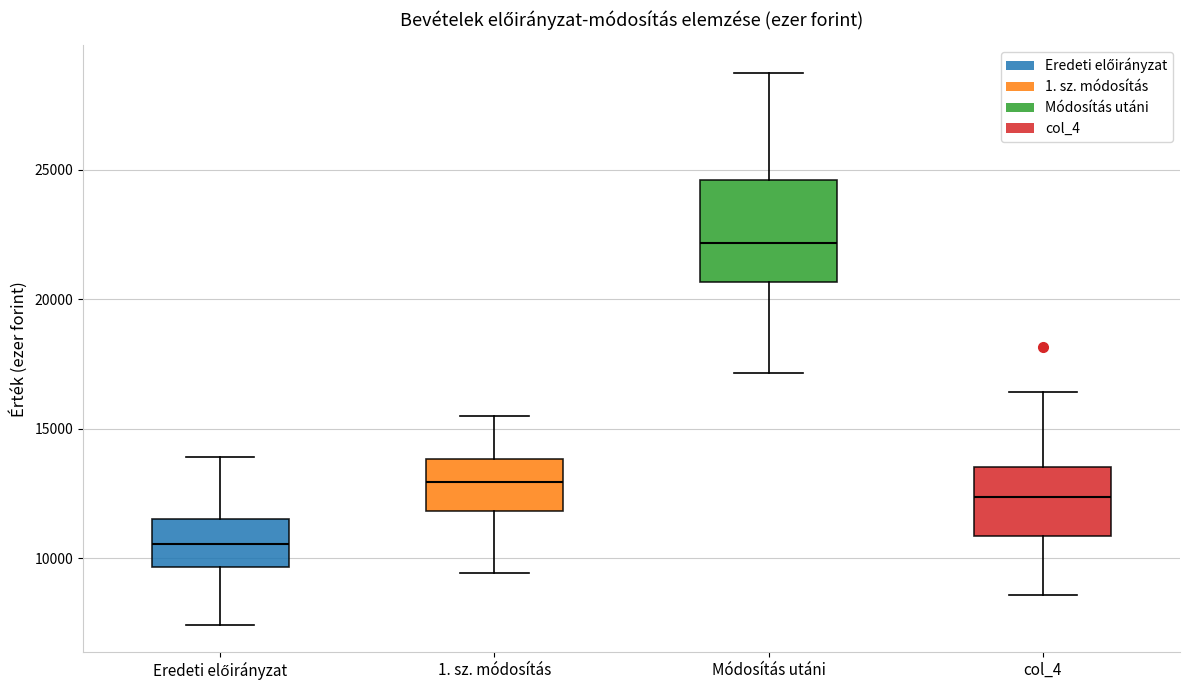

Reading left to right, read every box against the y-axis: the position of its median line, the range the box covers, and the ends of its whiskers. The values are not printed on the chart, so give them approximately, as read against the axis.

Eredeti előirányzat: median 10500, box 9500 to 11500, whiskers 7500 to 14000
1. sz. módosítás: median 13000, box 12000 to 14000, whiskers 9500 to 15500
Módosítás utáni: median 22000, box 20500 to 24500, whiskers 17000 to 28500
col_4: median 12500, box 11000 to 13500, whiskers 8500 to 16500